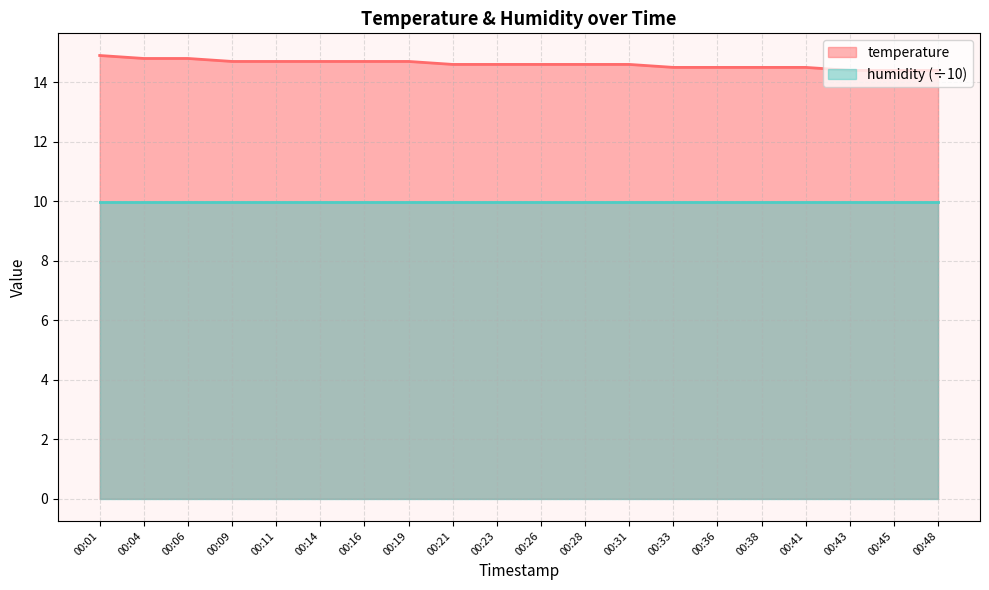

How many lines are shown in the chart?

2